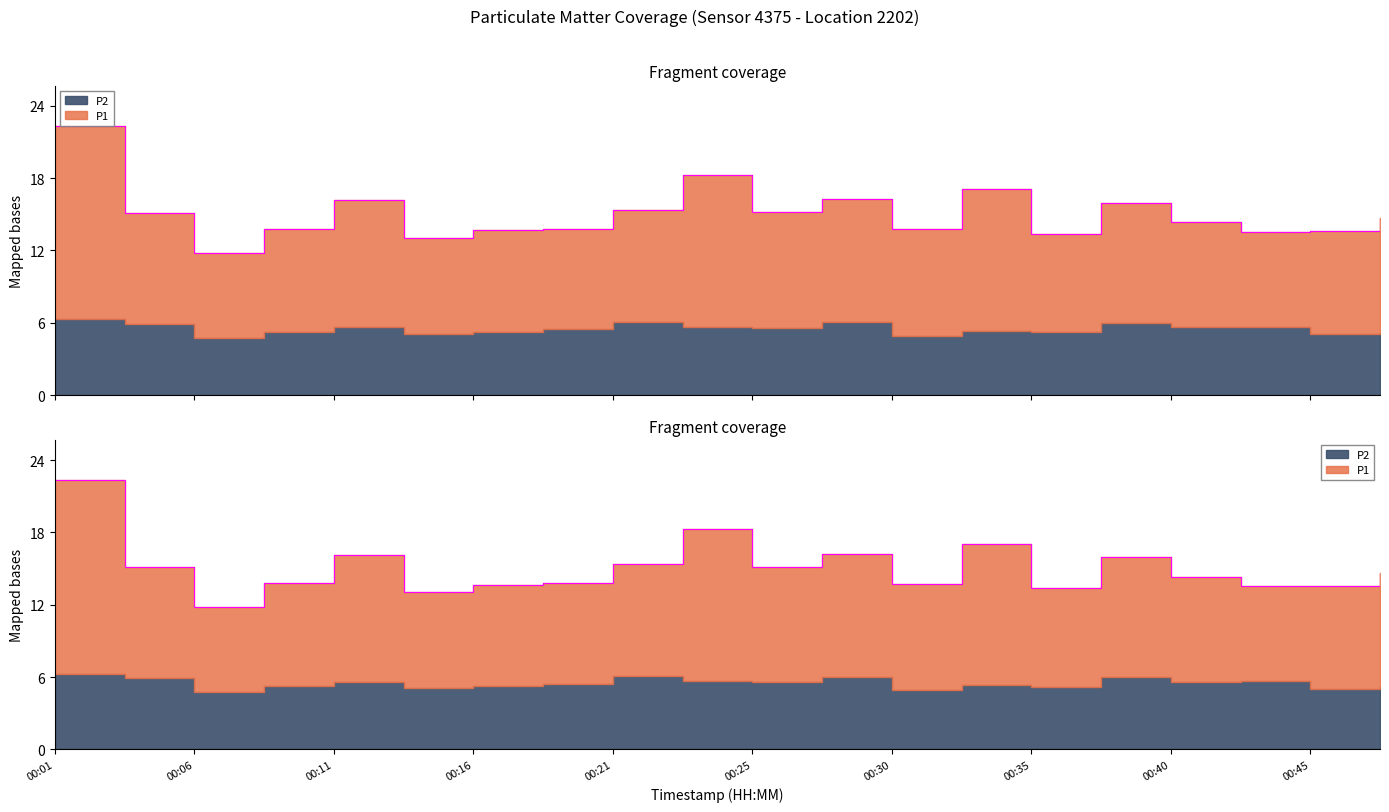

What value does the data have at 00:48?

14.7